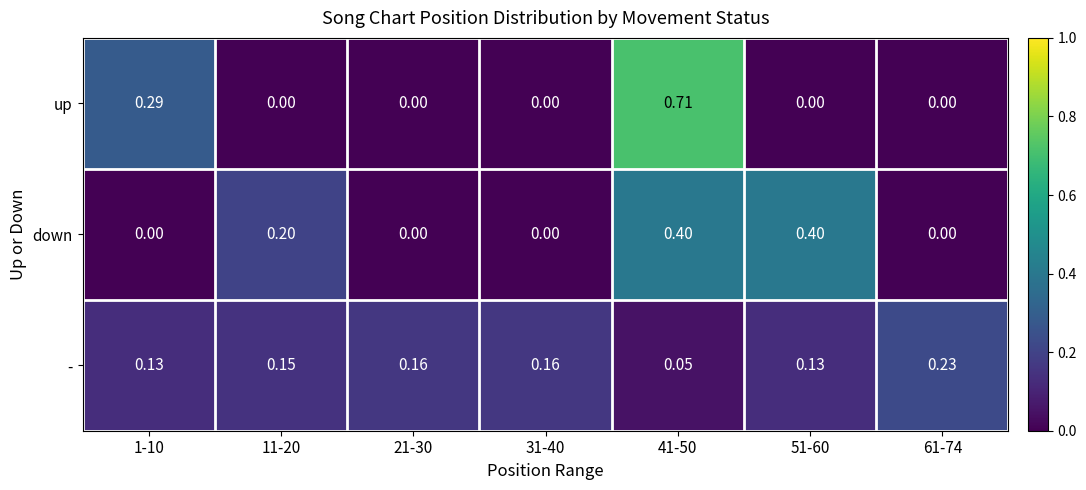

At which category is the sum across all series the highest?

41-50